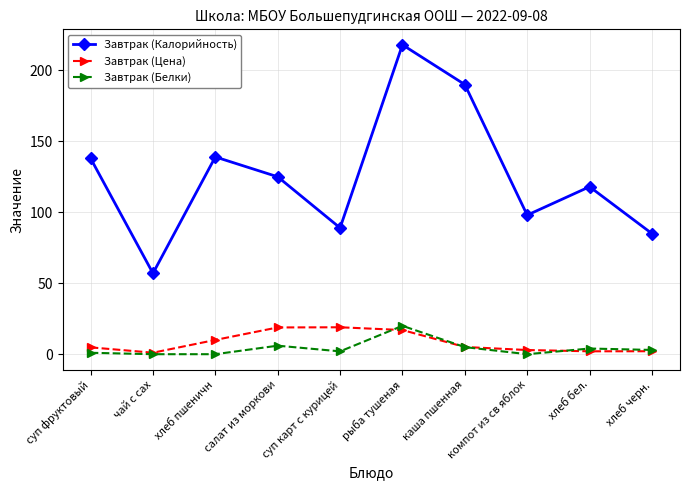

True or false: Завтрак (Калорийность) and Завтрак (Цена) intersect in this chart.

False